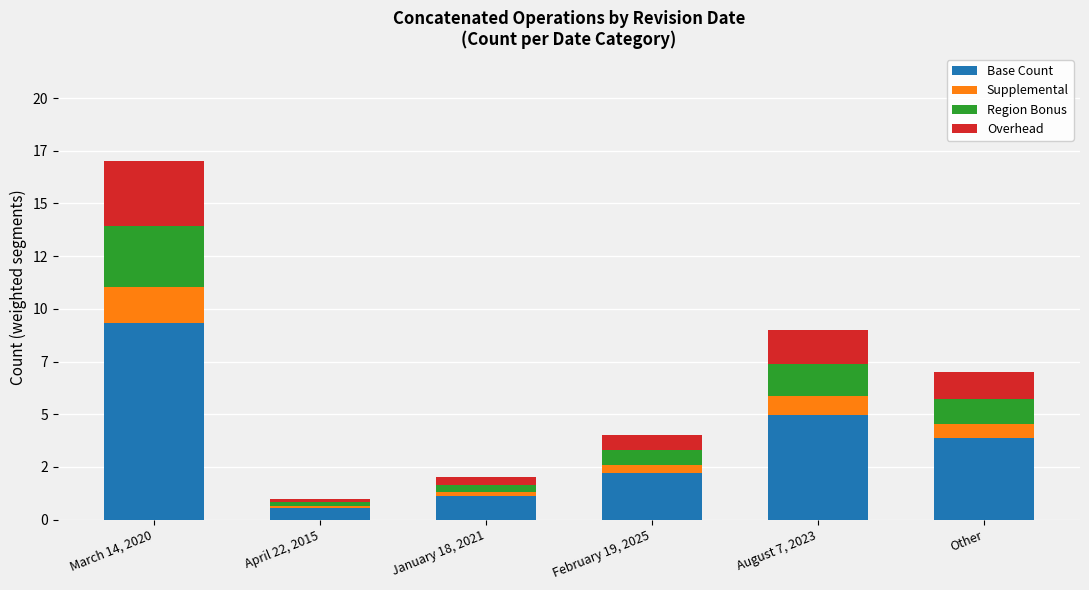

What are all the series names shown in the legend?

Base Count, Supplemental, Region Bonus, Overhead